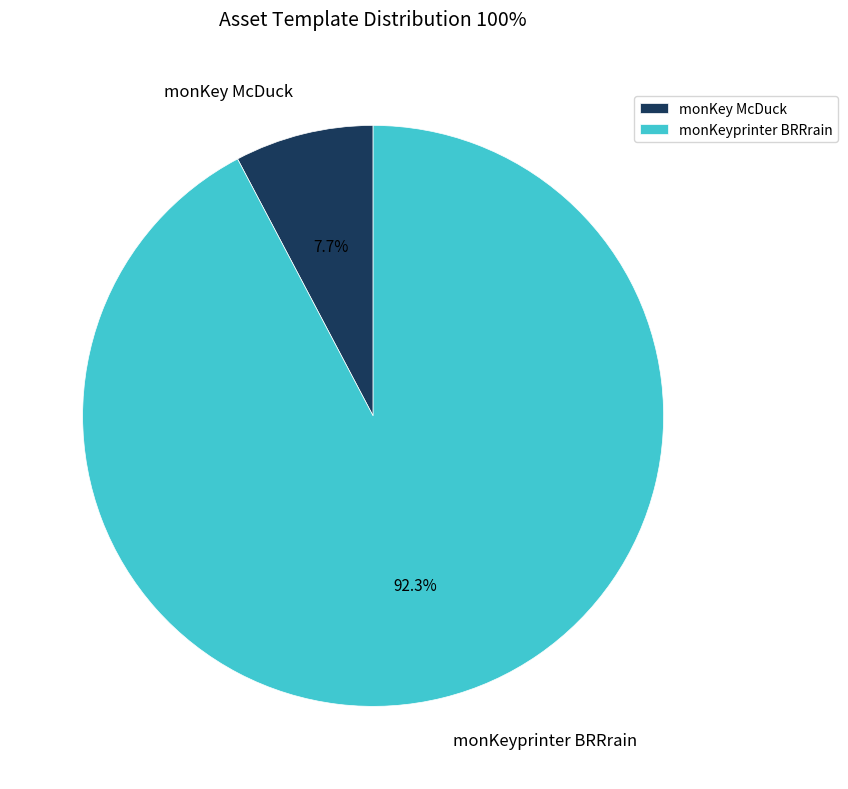

To the nearest percent, what percentage of the pie is monKey McDuck?

8%